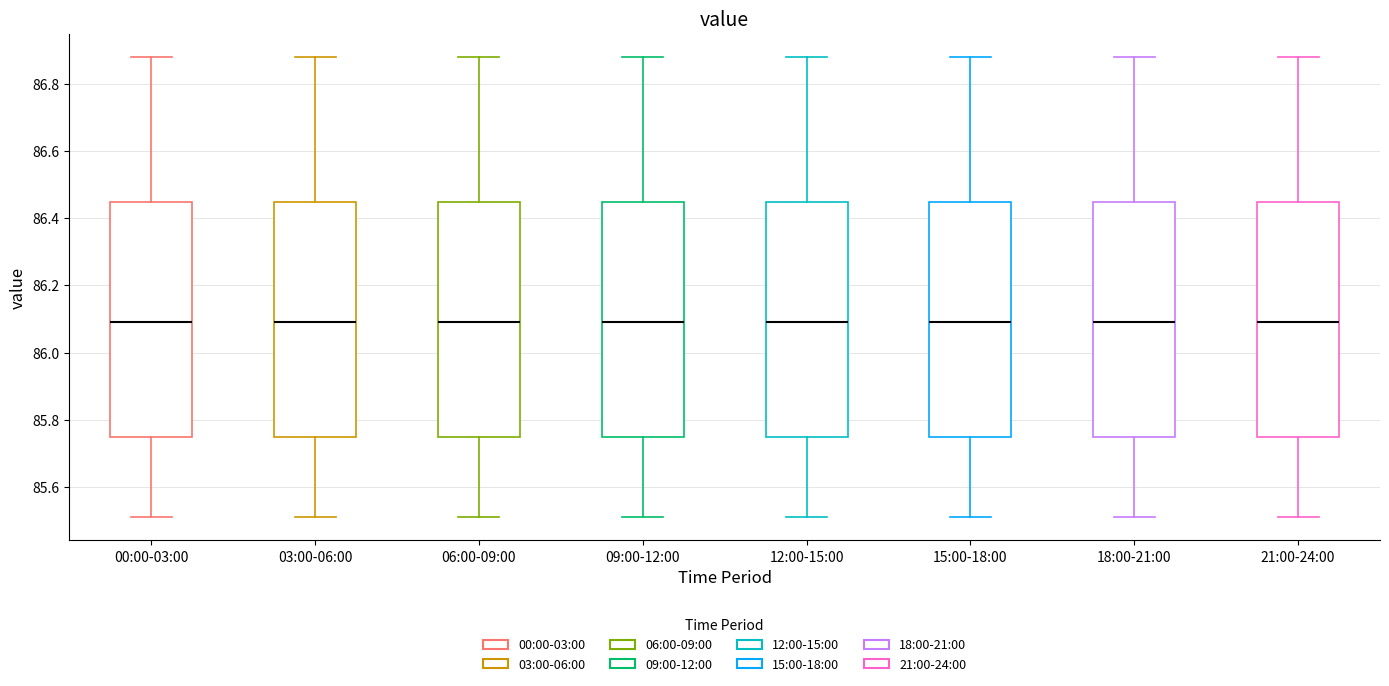

Where does the lower whisker of the box for 09:00-12:00 end on the y-axis? The values are not printed on the chart, so give them approximately, as read against the axis.

85.52